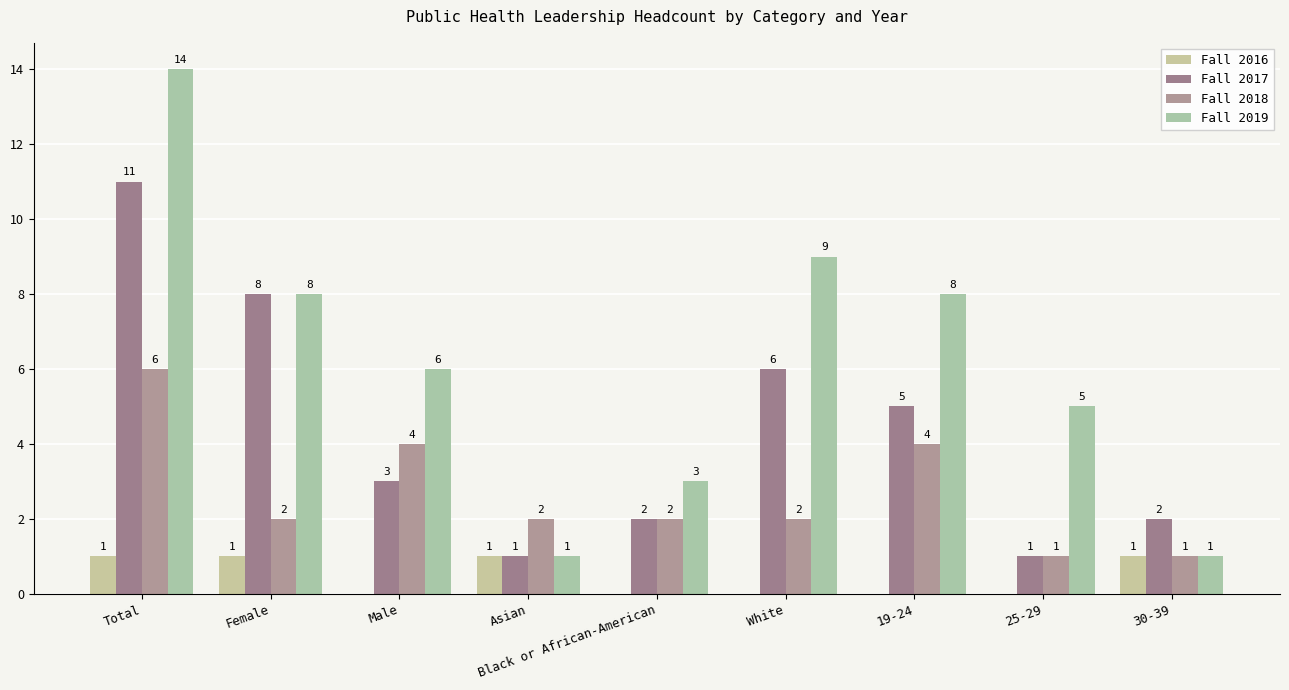

What is the difference between the maximum and second lowest values in the Fall 2017 series?

10